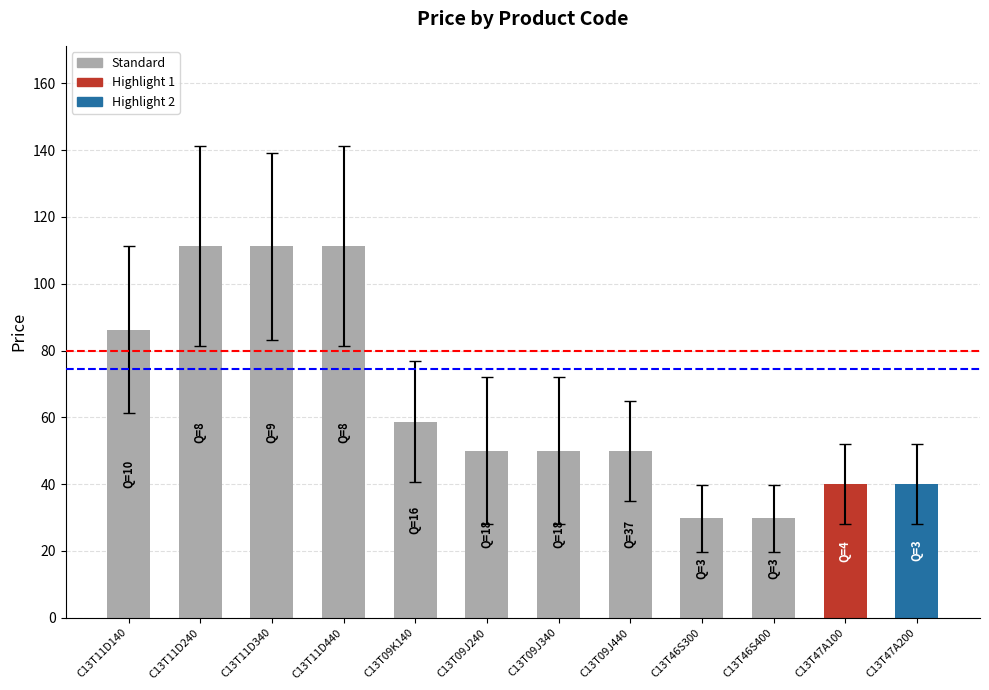

At which label is the value closest to 70?

C13T09K140